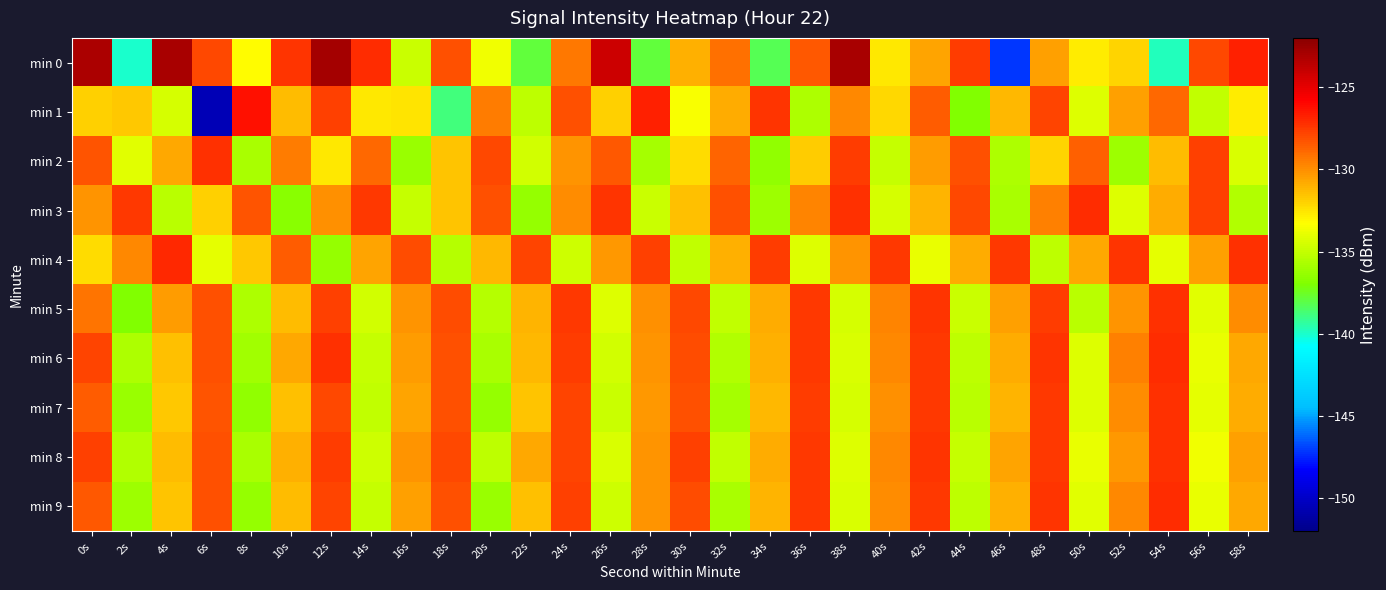

What is the maximum value shown in the chart?

-122.9